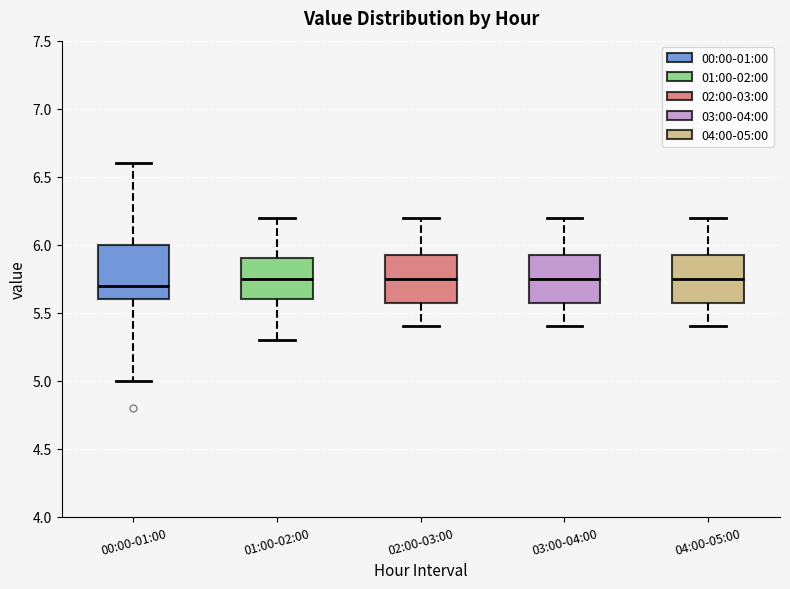

Reading left to right, read every box against the y-axis: the position of its median line, the range the box covers, and the ends of its whiskers. The values are not printed on the chart, so give them approximately, as read against the axis.

00:00-01:00: median 5.70, box 5.60 to 6.00, whiskers 5.00 to 6.60
01:00-02:00: median 5.75, box 5.60 to 5.90, whiskers 5.30 to 6.20
02:00-03:00: median 5.75, box 5.60 to 5.95, whiskers 5.40 to 6.20
03:00-04:00: median 5.75, box 5.60 to 5.95, whiskers 5.40 to 6.20
04:00-05:00: median 5.75, box 5.60 to 5.95, whiskers 5.40 to 6.20